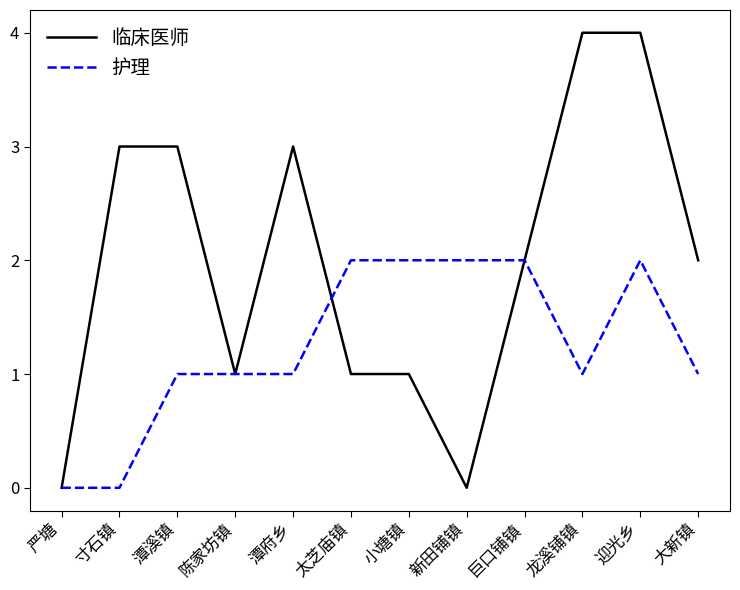

Reading left to right, list all the values displayed in this chart.

临床医师: 严塘=0	寸石镇=3	潭溪镇=3	陈家坊镇=1	潭府乡=3	太芝庙镇=1	小塘镇=1	新田铺镇=0	巨口铺镇=2	龙溪铺镇=4	迎光乡=4	大新镇=2
护理: 严塘=0	寸石镇=0	潭溪镇=1	陈家坊镇=1	潭府乡=1	太芝庙镇=2	小塘镇=2	新田铺镇=2	巨口铺镇=2	龙溪铺镇=1	迎光乡=2	大新镇=1